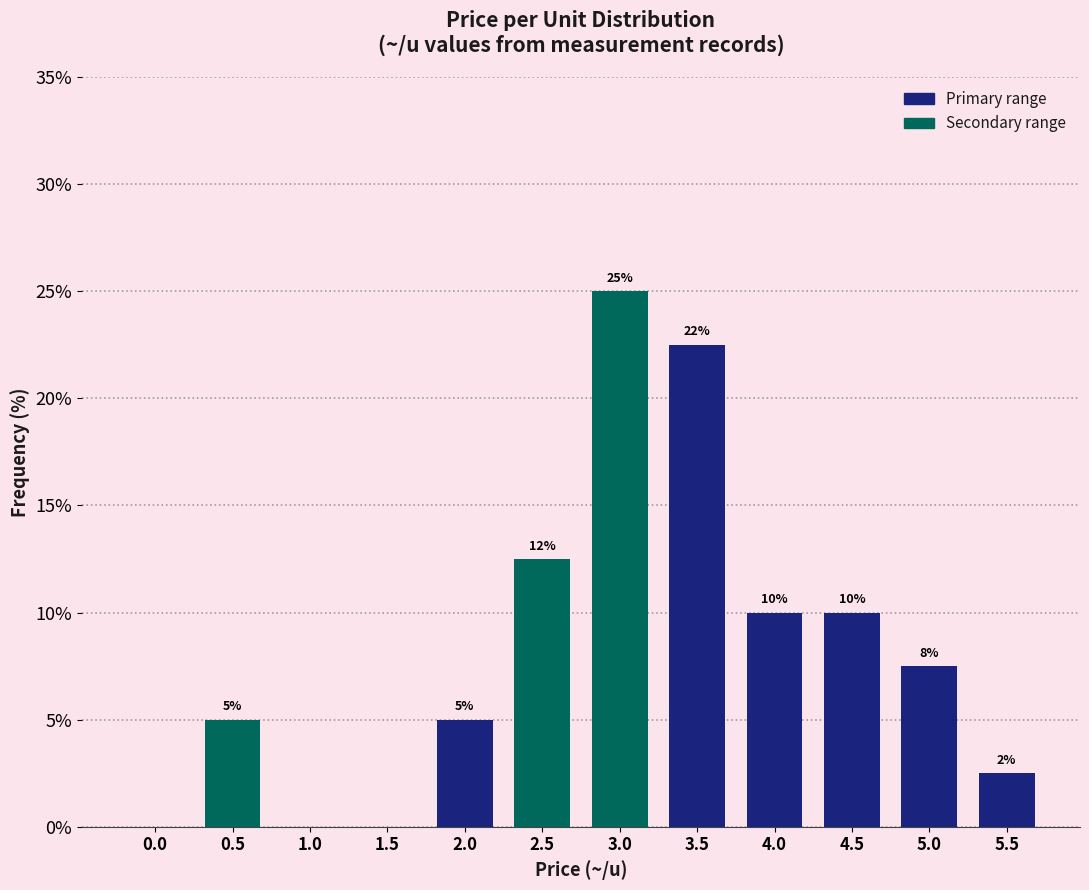

True or false: the data shows 18.3 at 2.5.

False